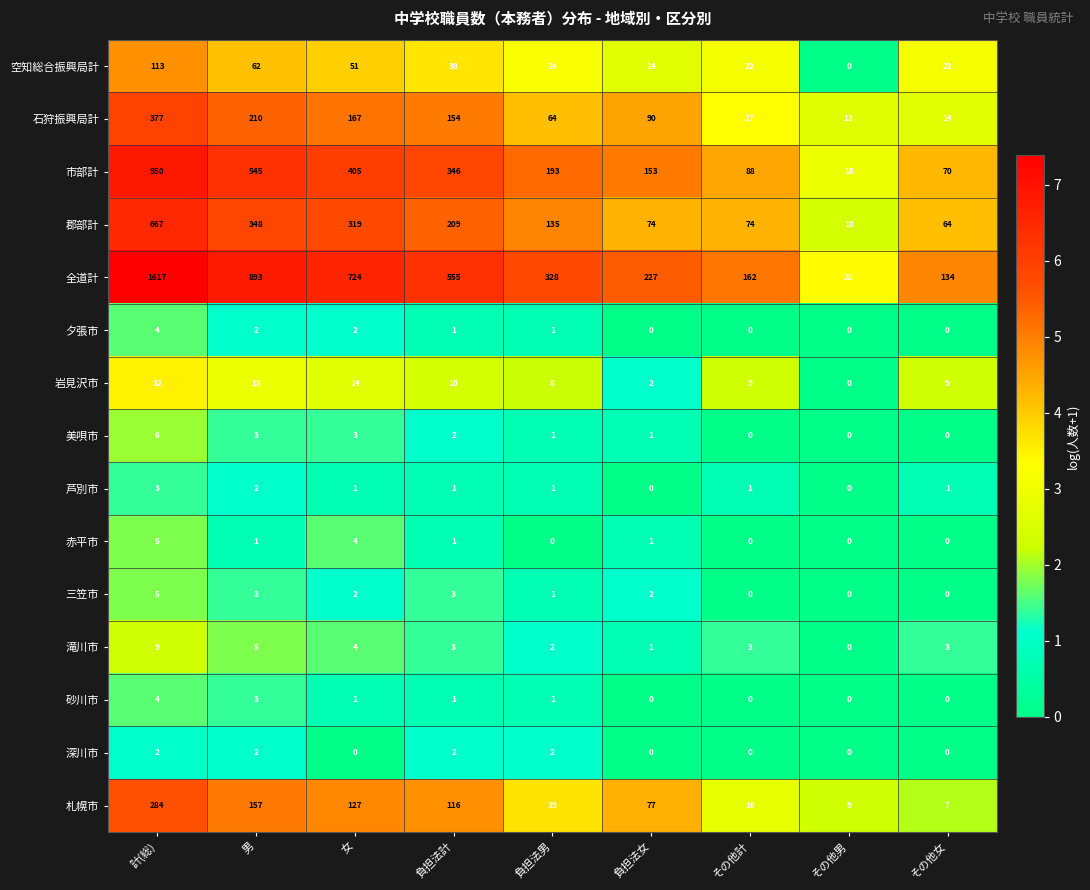

Which category has the highest value across all series?

計(総)